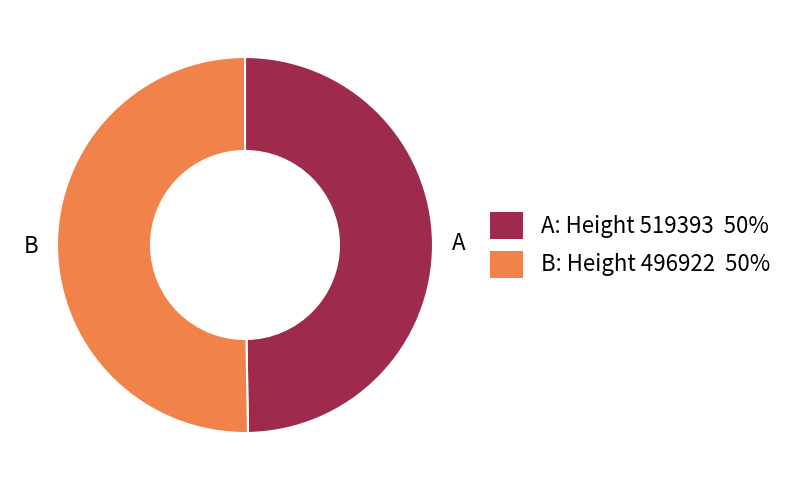

Which category has the smallest portion of the pie?

A